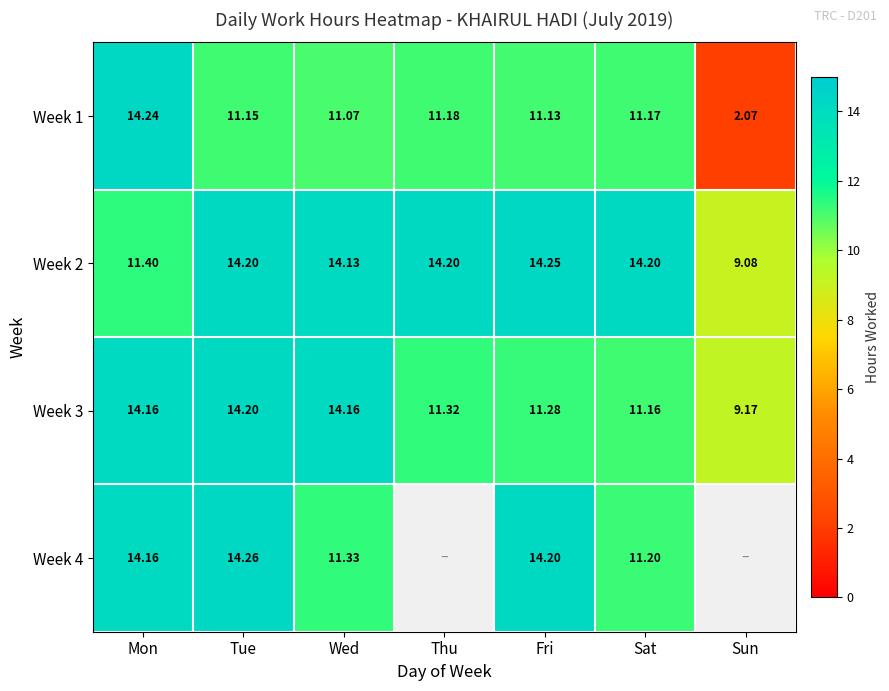

Is the value of Week 4 at Tue greater than the value of Week 1 at Thu?

Yes